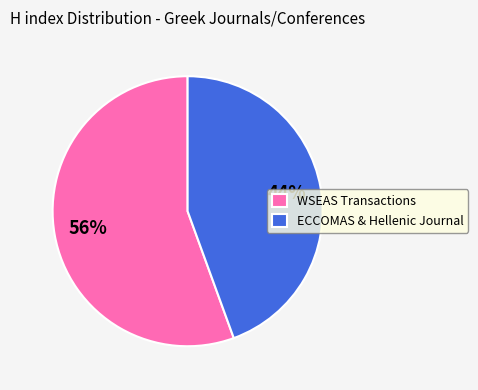

To the nearest percent, what percentage of the pie is ECCOMAS & Hellenic Journal?

44%